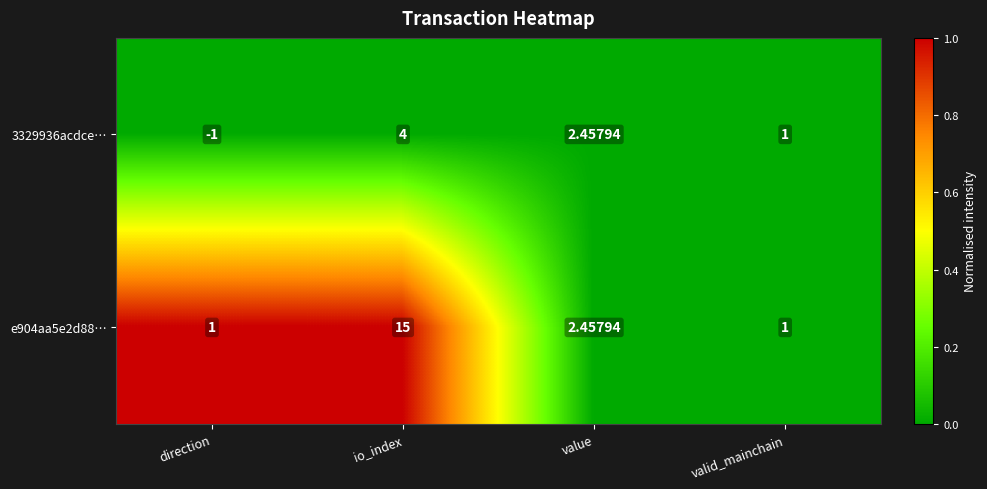

Which label corresponds to the largest value in the chart?

io_index